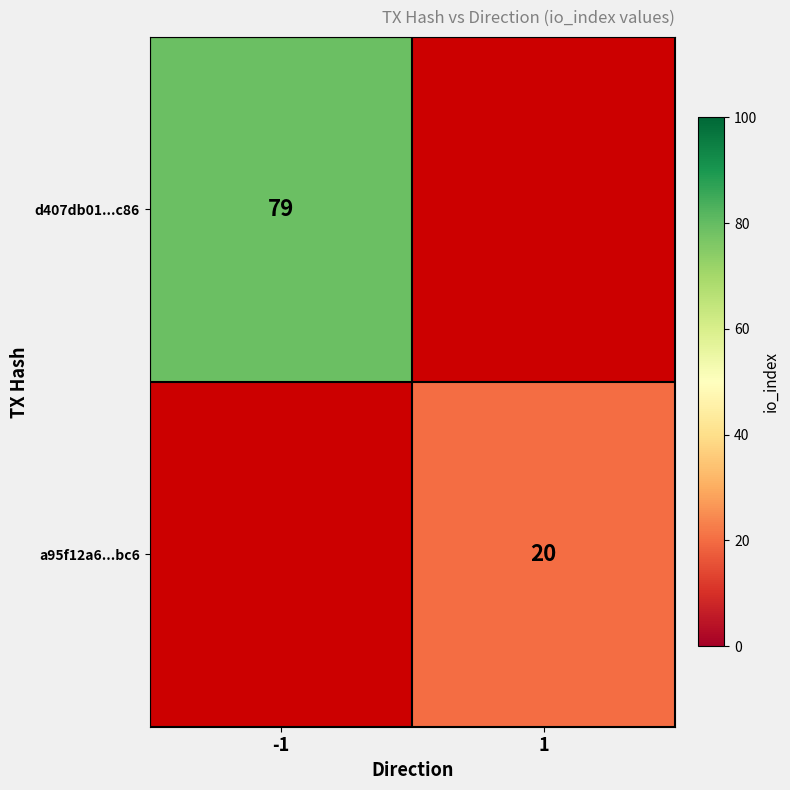

Is it true that a95f12a6...bc6 equals 27.5 at 1?

False